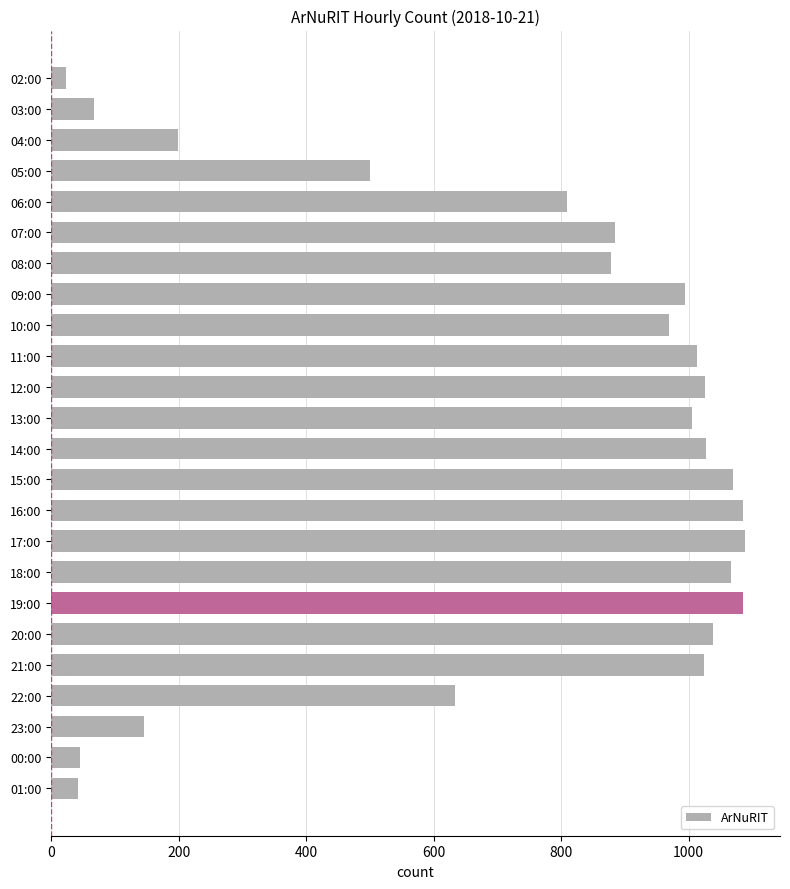

What is the greatest value displayed?

1089